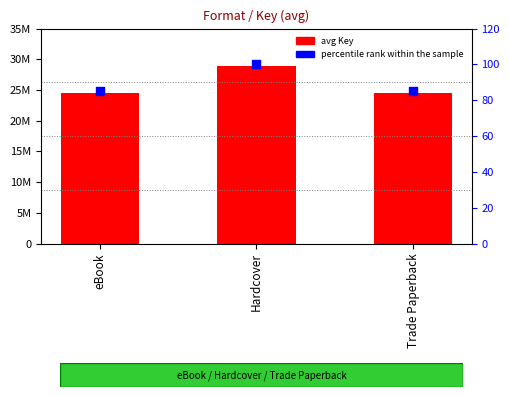

Which series has the largest total across all categories?

avg Key